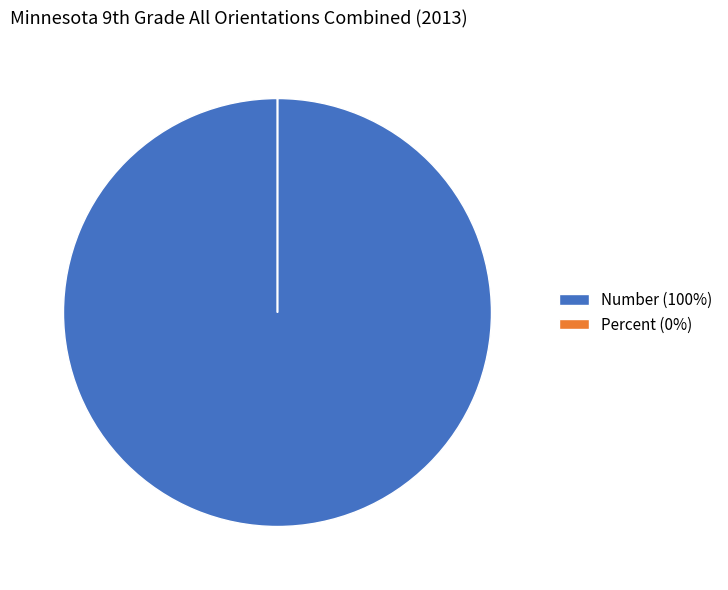

What is the majority slice?

Number